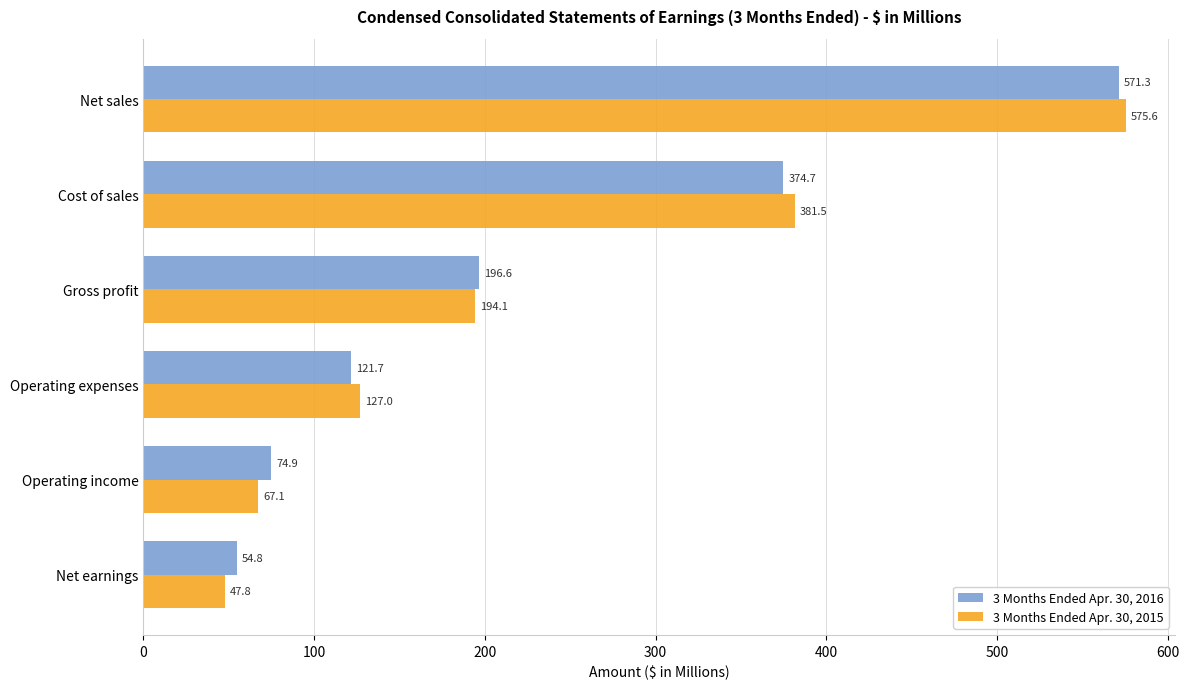

Rank the categories by 3 Months Ended Apr. 30, 2015 value from lowest to highest.

Net earnings, Operating income, Operating expenses, Gross profit, Cost of sales, Net sales